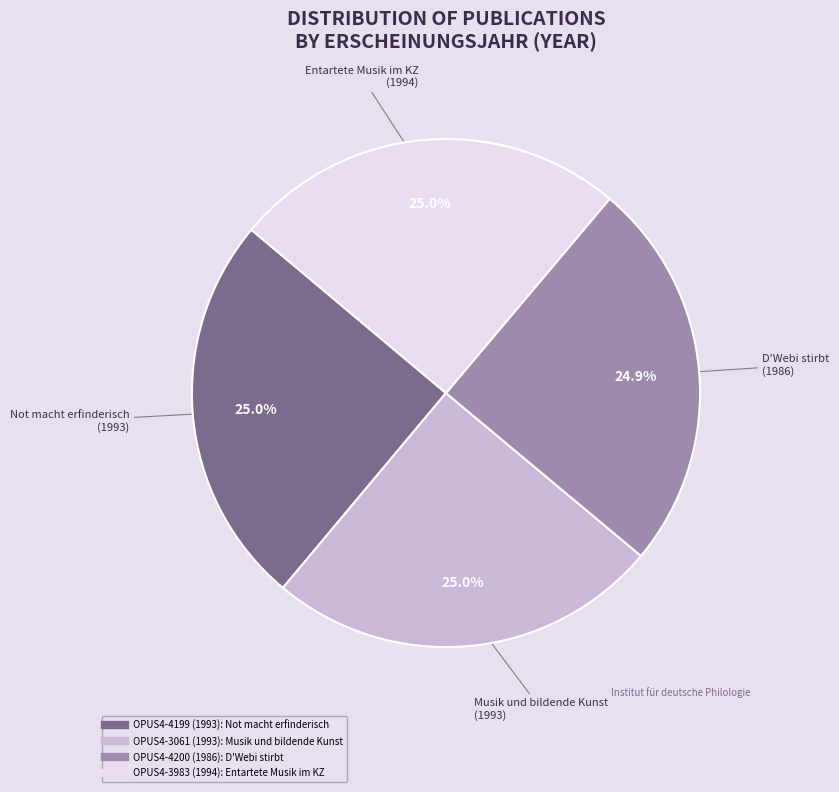

Does any single category account for the majority?

No